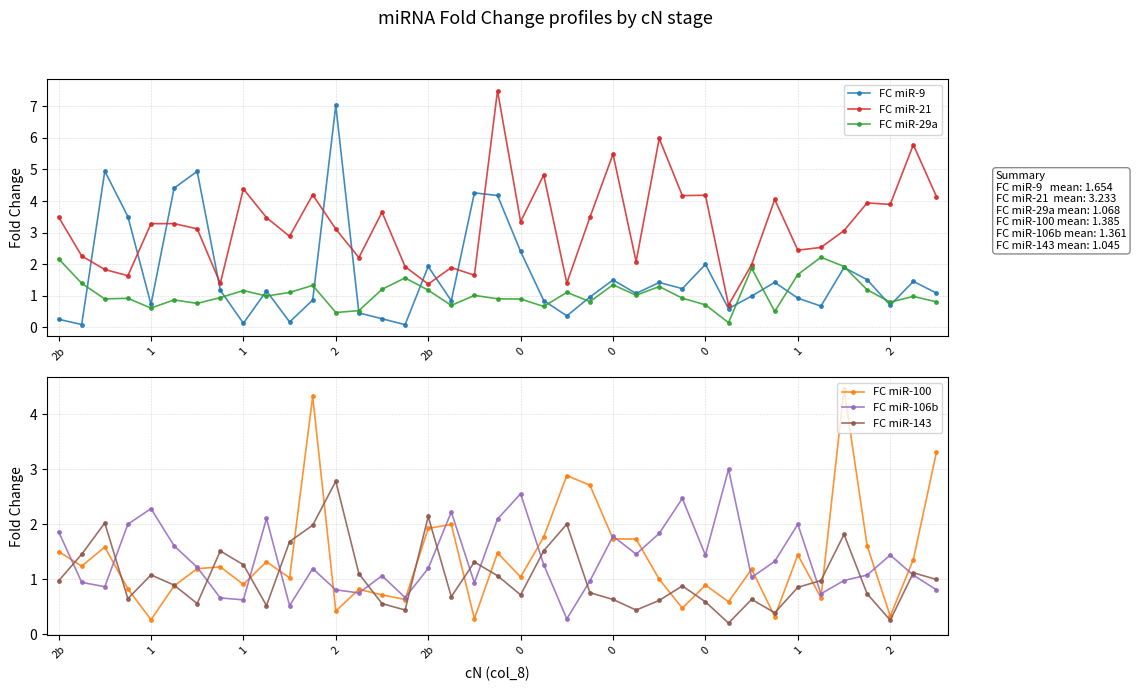

How many lines are shown in the chart?

6